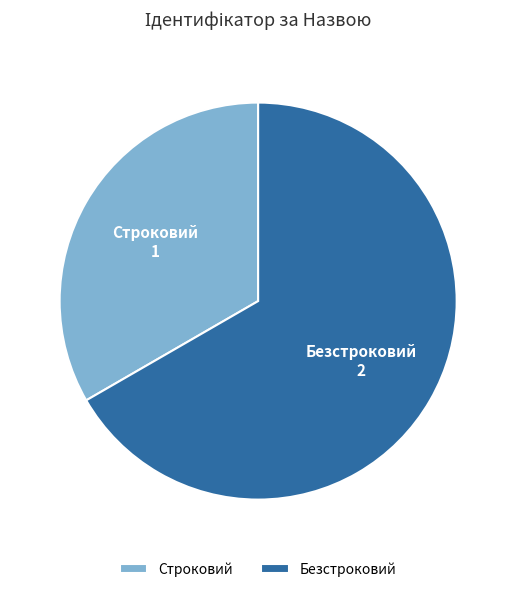

Is the sum of Безстроковий and Строковий greater than half?

Yes